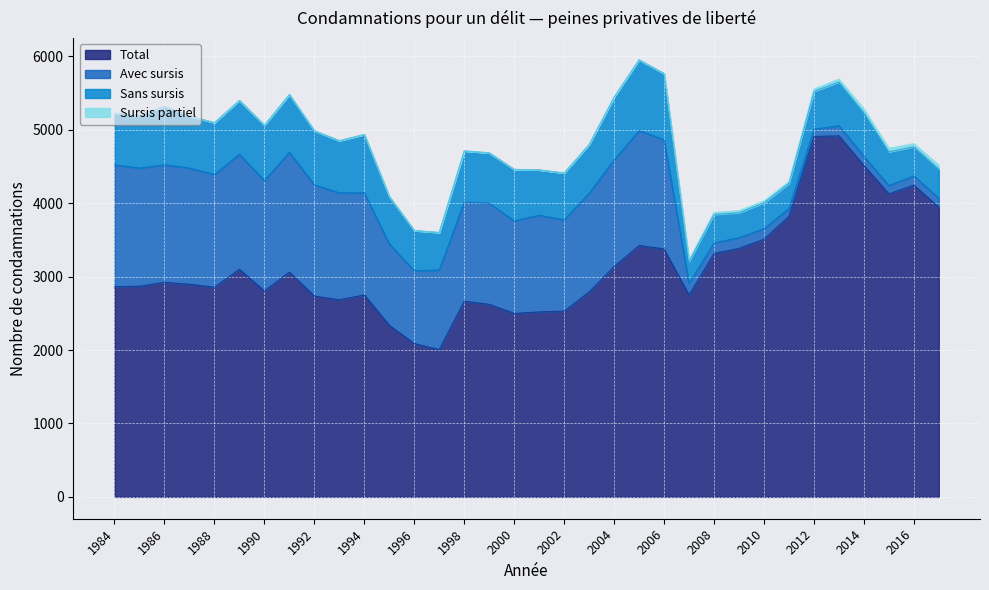

At which category does Total reach its first local peak?

1986